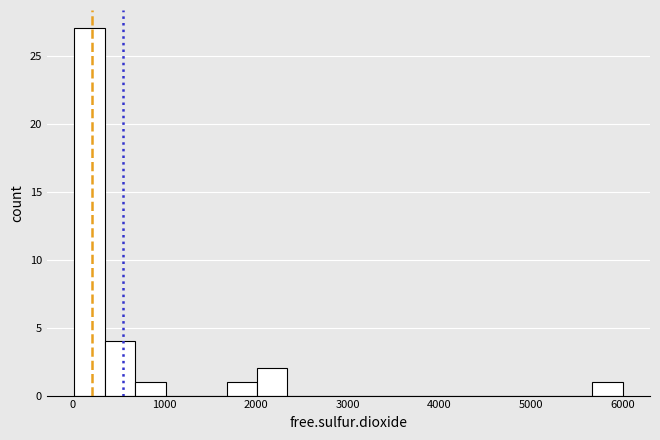

Around what value on the x-axis is the tallest bar? Give the approximate position of its centre, as read against the axis.

200